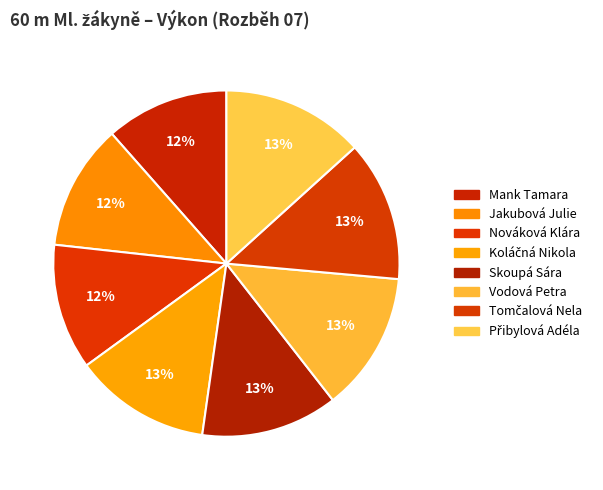

How many slices are in this pie chart?

8